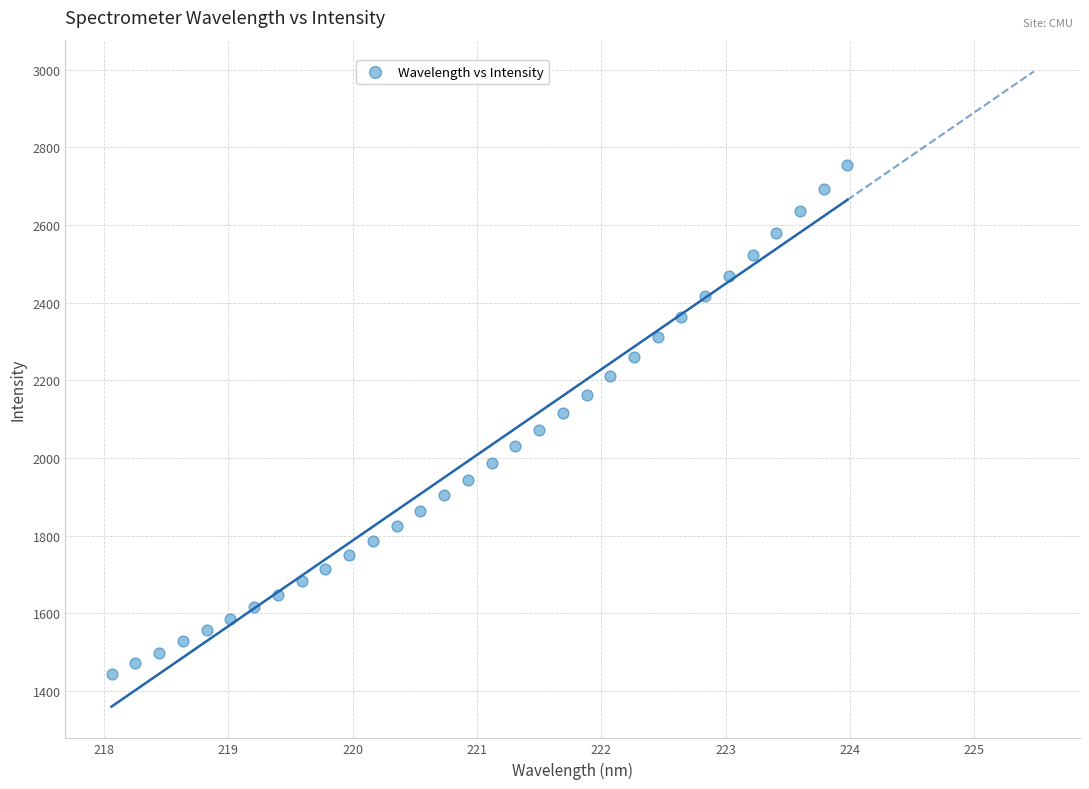

What is the range of Y values (max minus min)?

1309.1